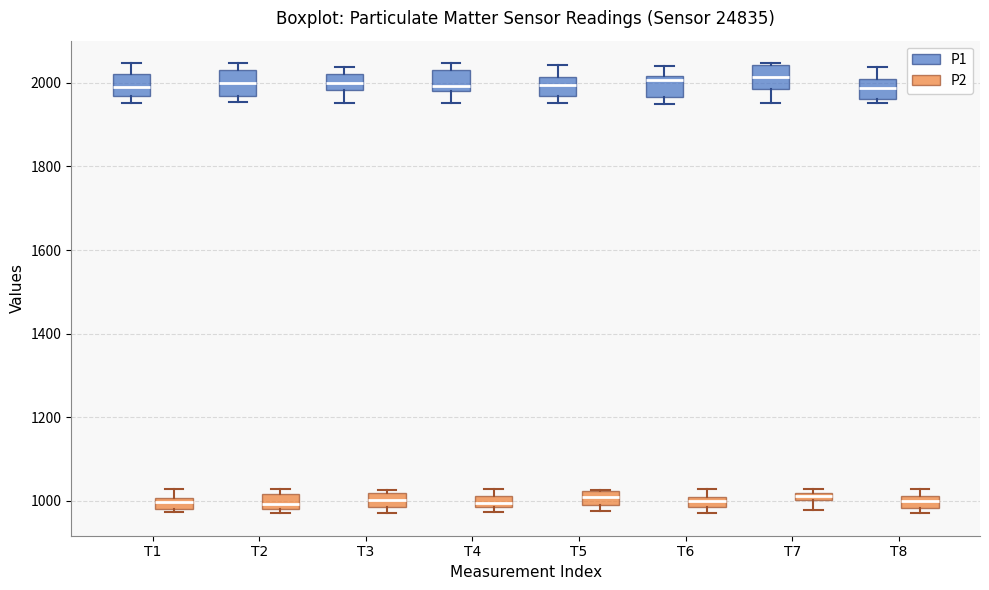

Where does the median line of the box for T3 (P2) sit on the y-axis? The values are not printed on the chart, so give them approximately, as read against the axis.

1000